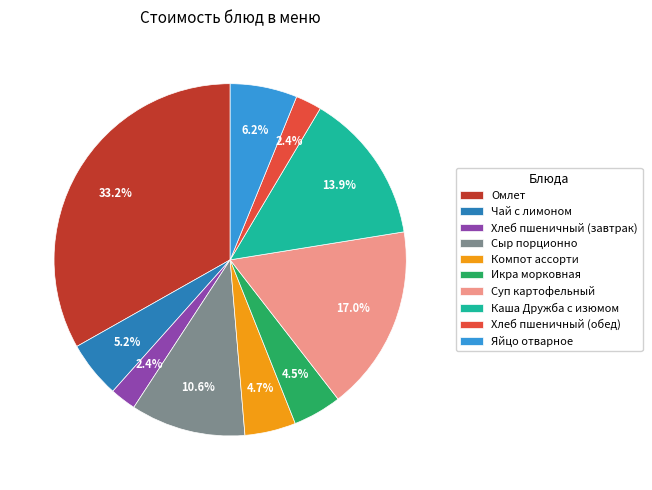

Which has a higher value, Яйцо отварное or Хлеб пшеничный (обед)?

Яйцо отварное